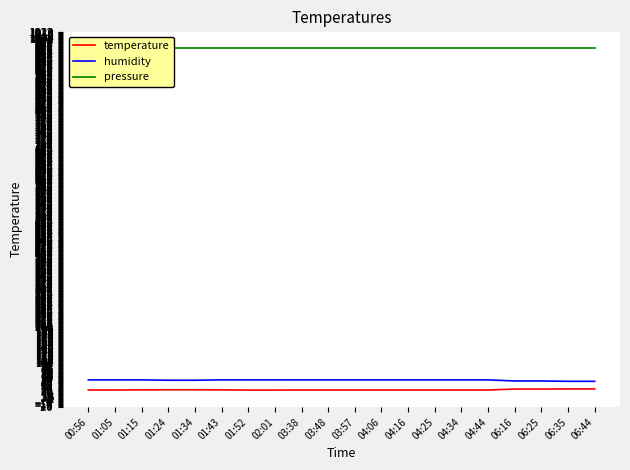

Between 06:16 and 00:56, which is larger?

06:16